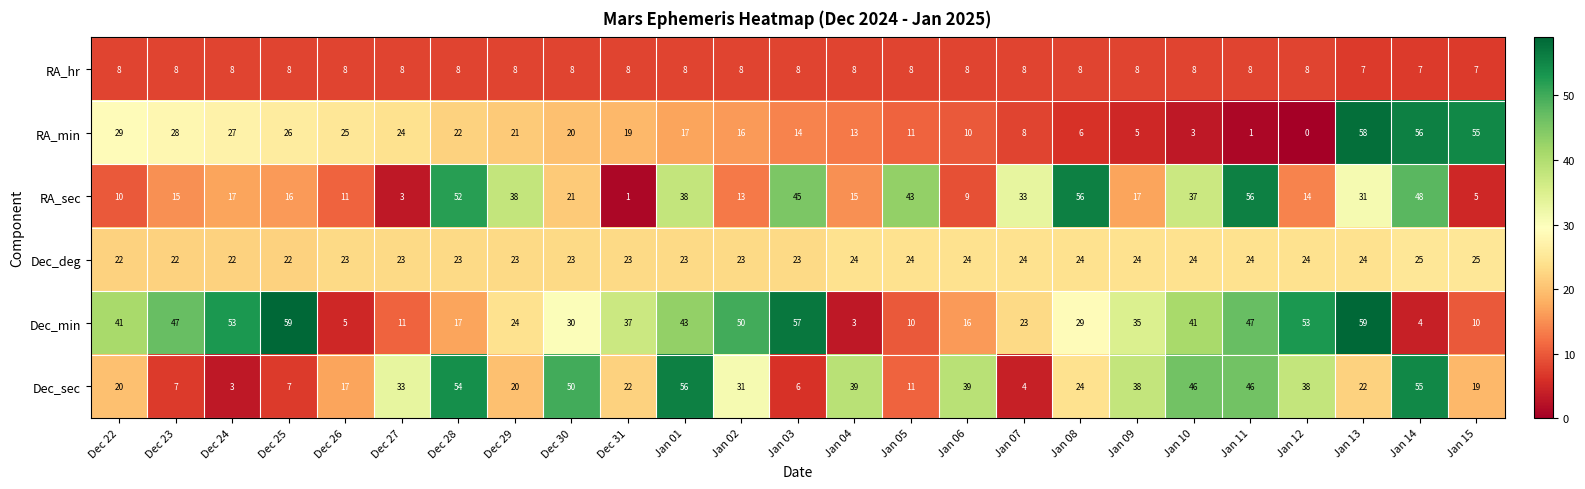

Which series has the largest range (max minus min)?

RA_min